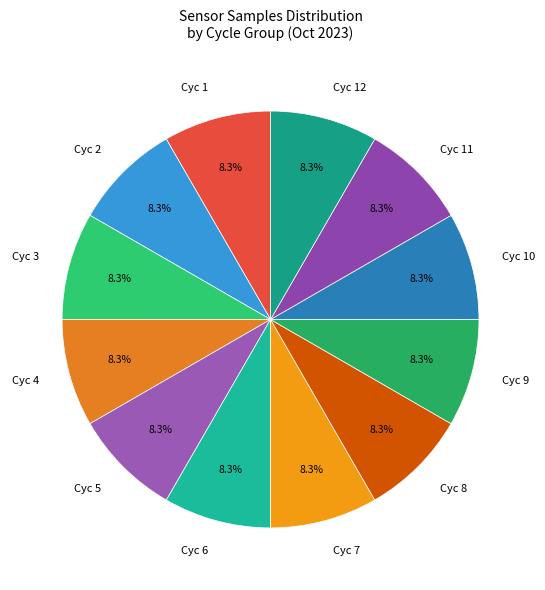

What is the ratio of the value at Cyc 1 to the value at Cyc 8?

1.0